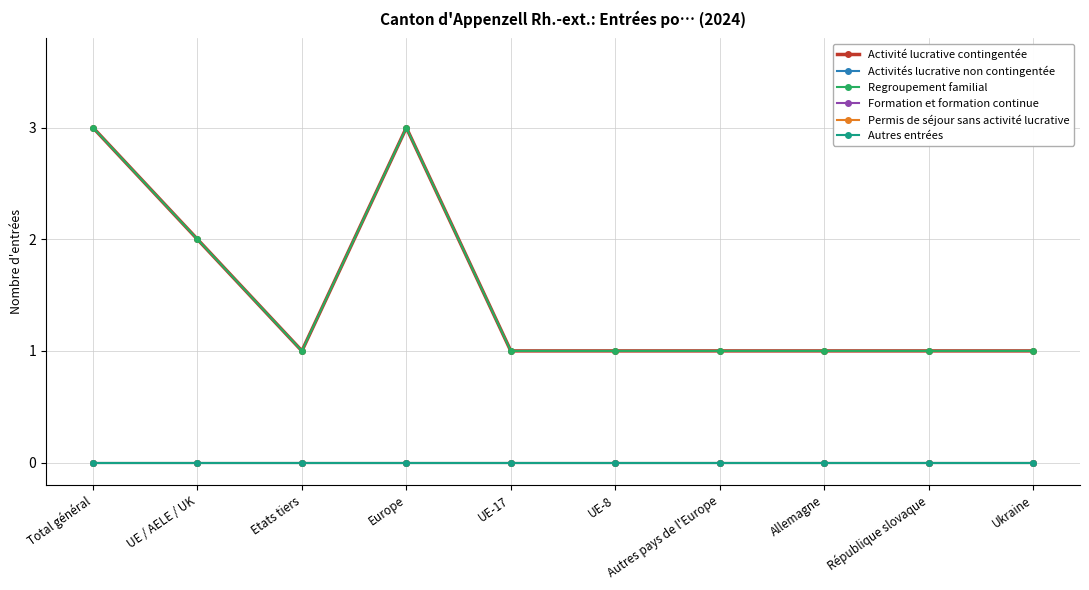

What is the difference between the highest and lowest values at UE / AELE / UK?

2